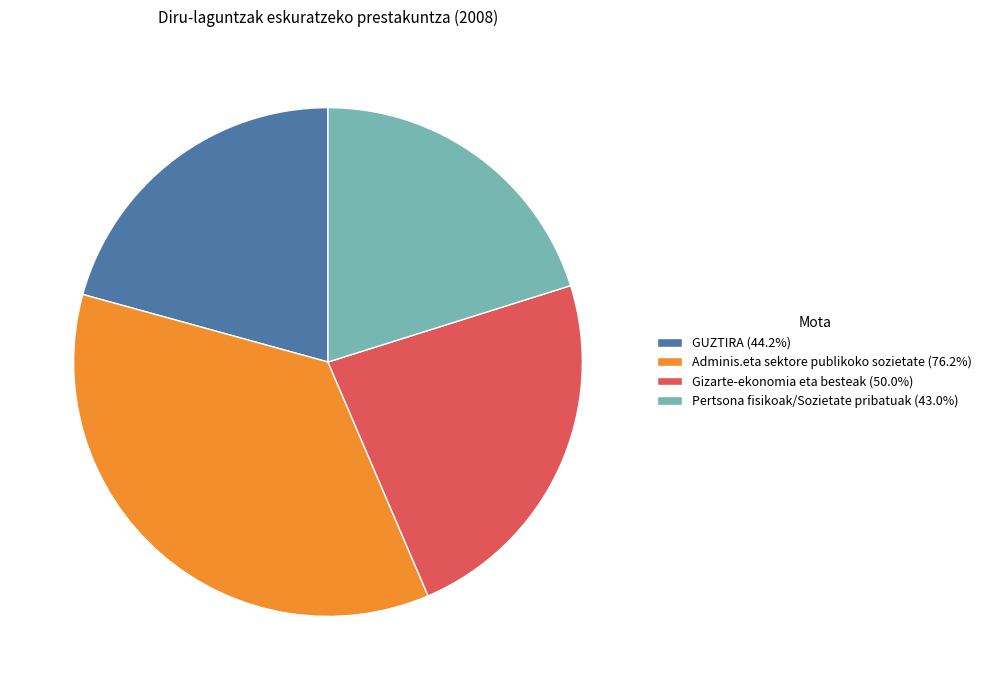

Combined, do Adminis.eta sektore publikoko sozietate and Gizarte-ekonomia eta besteak account for over 50%?

Yes